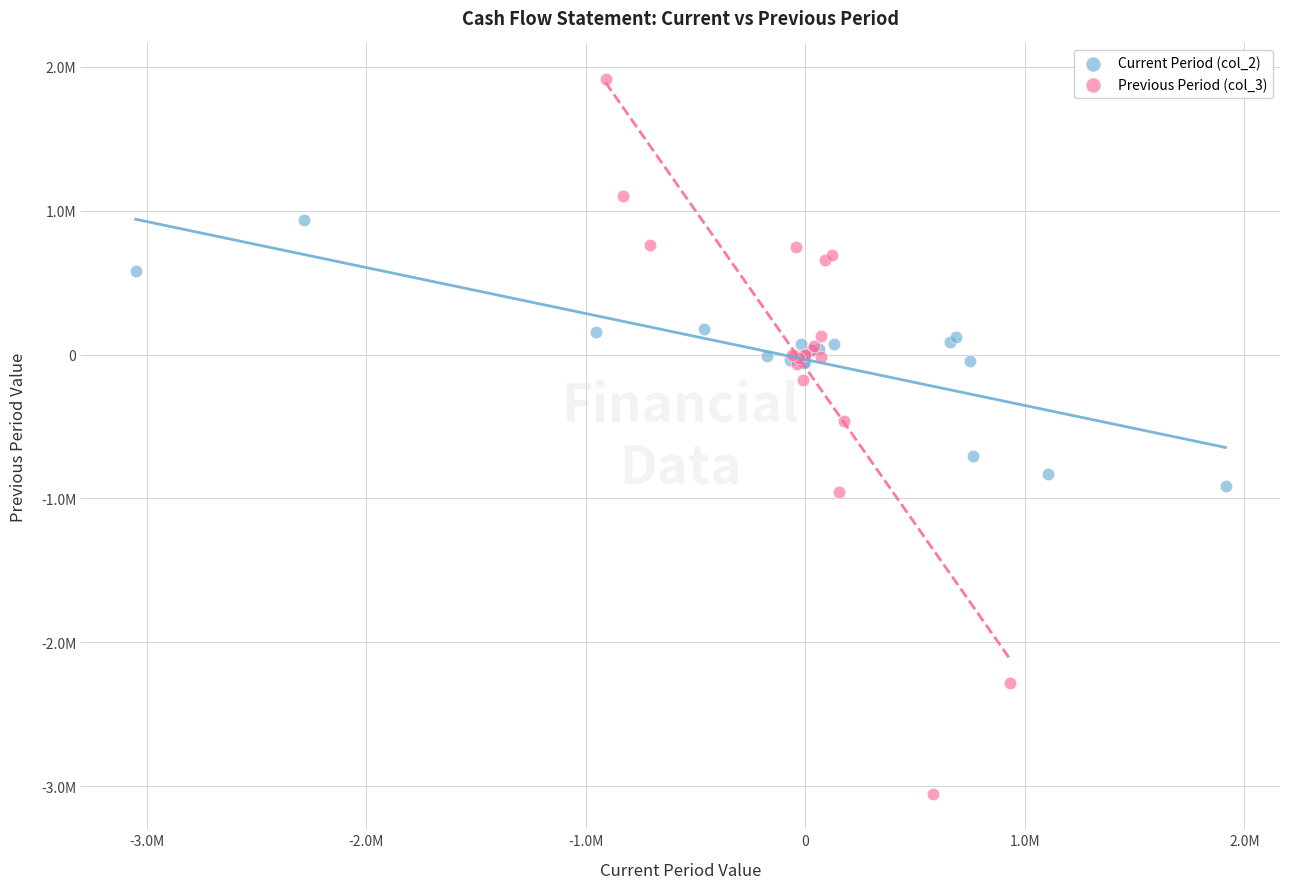

Which series reaches the maximum Y coordinate?

Previous Period (col_3)